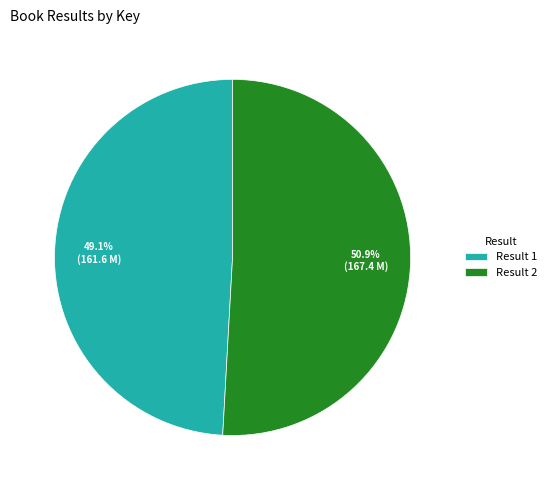

Does any single category account for the majority?

Yes